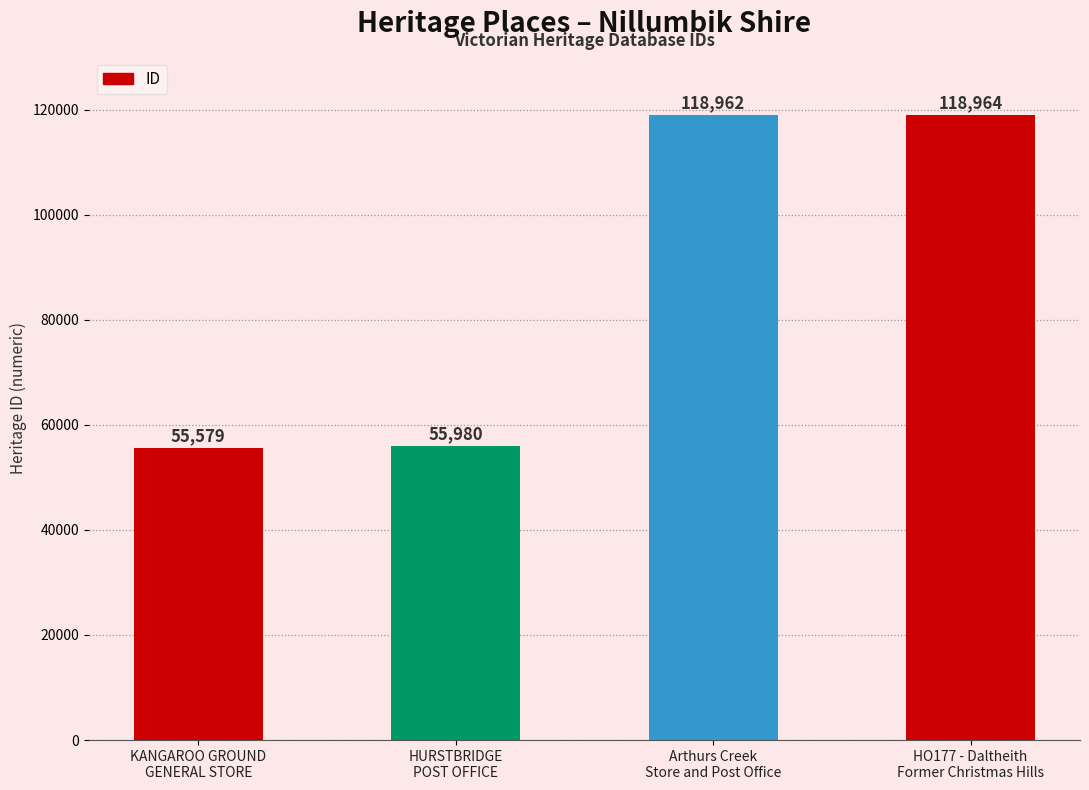

List the labels in order of value, largest first.

HO177 - Daltheith
Former Christmas Hills, Arthurs Creek
Store and Post Office, HURSTBRIDGE
POST OFFICE, KANGAROO GROUND
GENERAL STORE